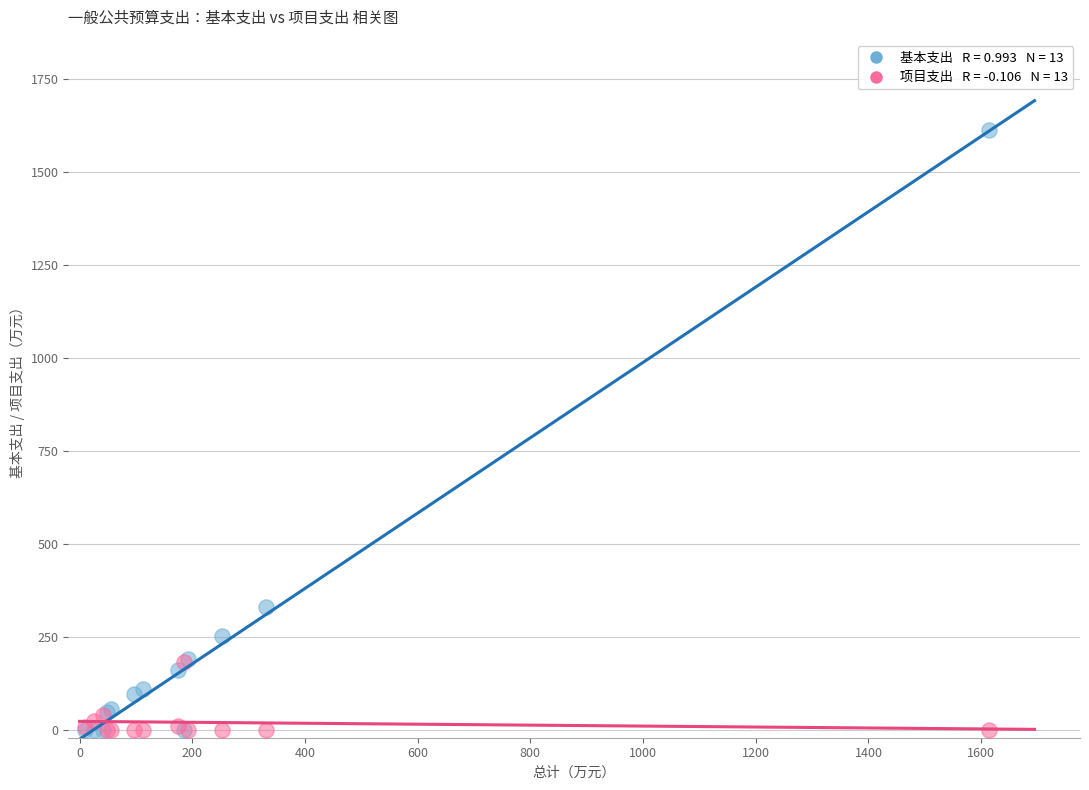

Across all series, what Y value is closest to 806?

331.1